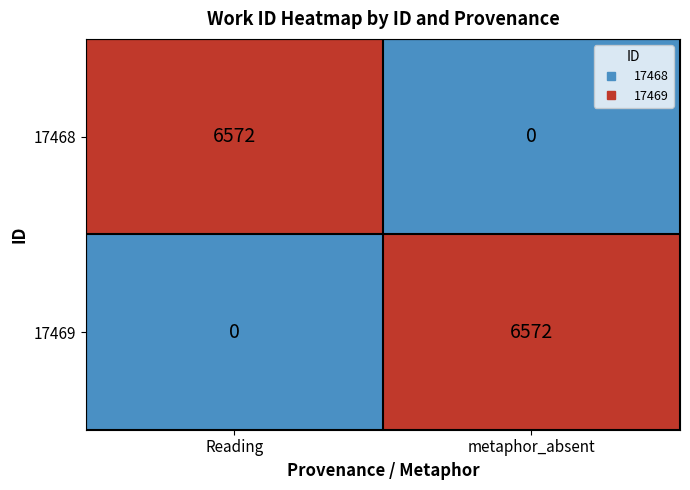

Count the number of data series in this chart.

2